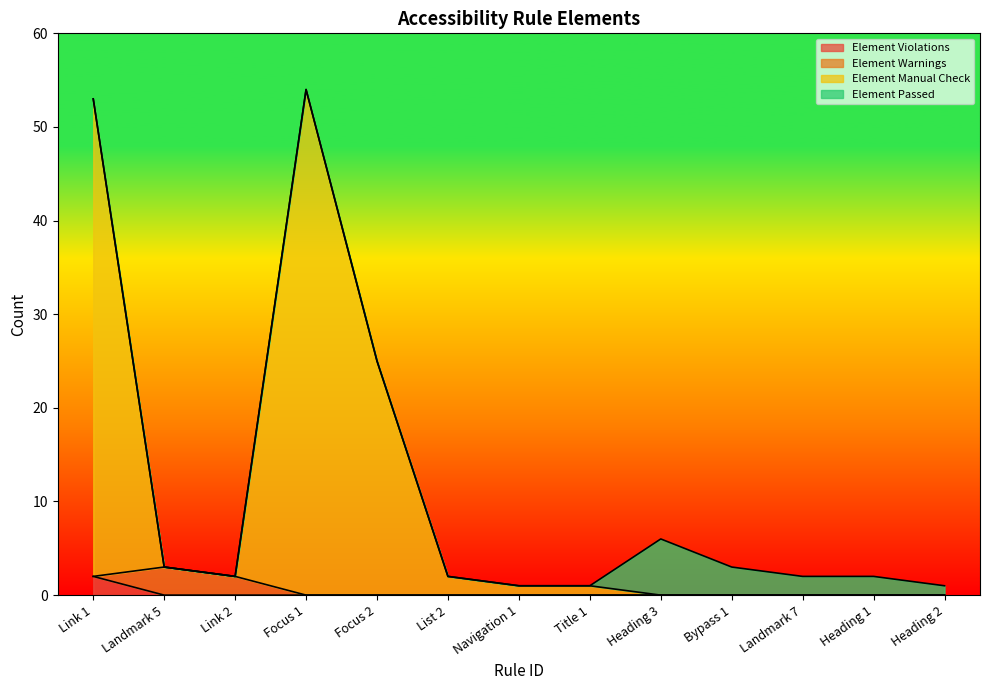

Between Link 2 and Focus 1, which is larger?

Link 2